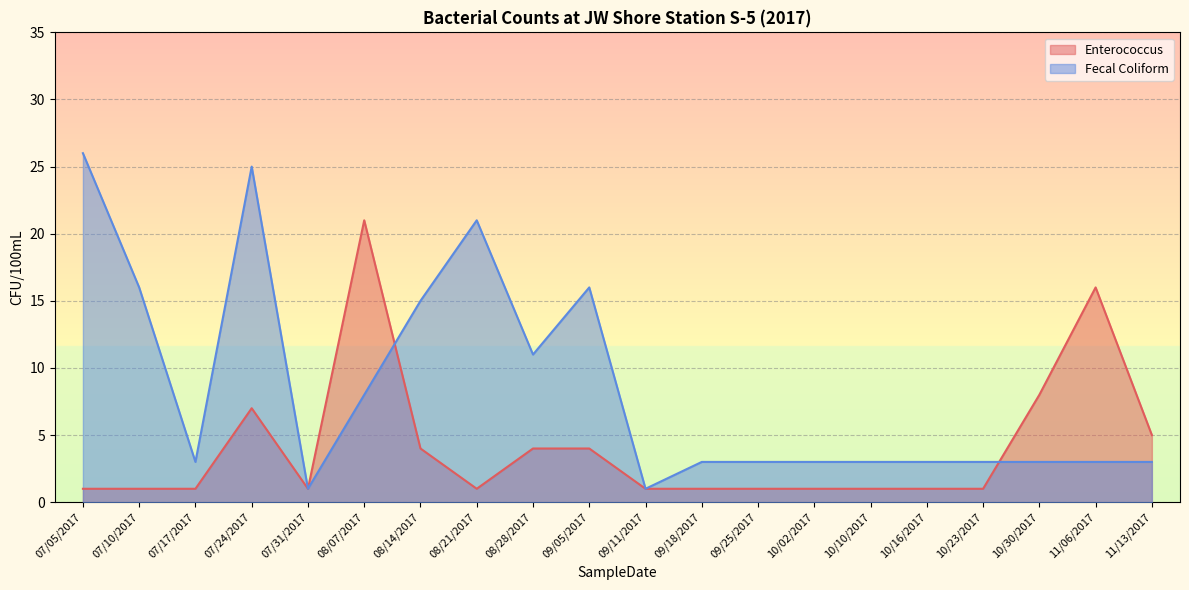

Which series ends up on top after the final intersection of Fecal Coliform and Enterococcus?

Enterococcus